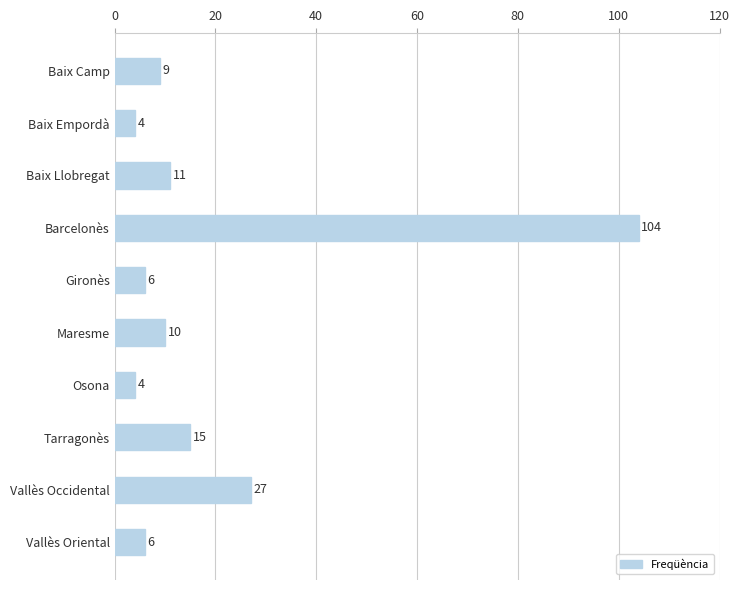

What is the maximum value shown in the chart?

104